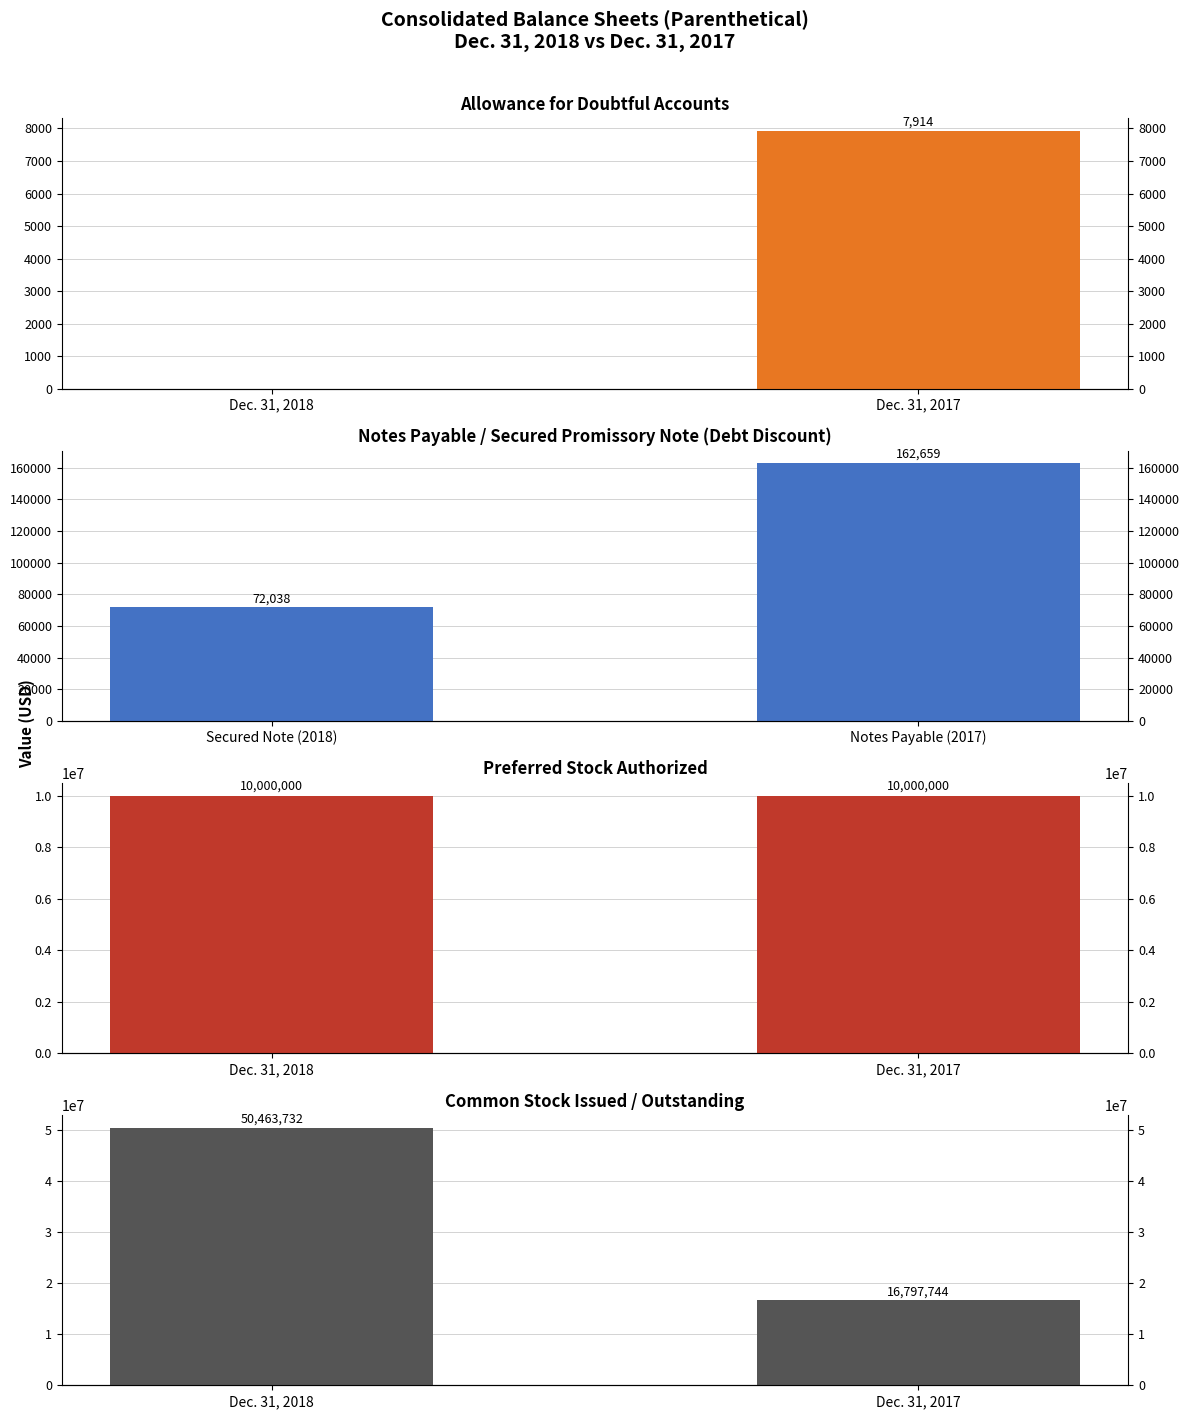

What is the value of the Notes Payable / Secured Promissory Note (Debt Discount) bar at the 2nd from the left?

162659